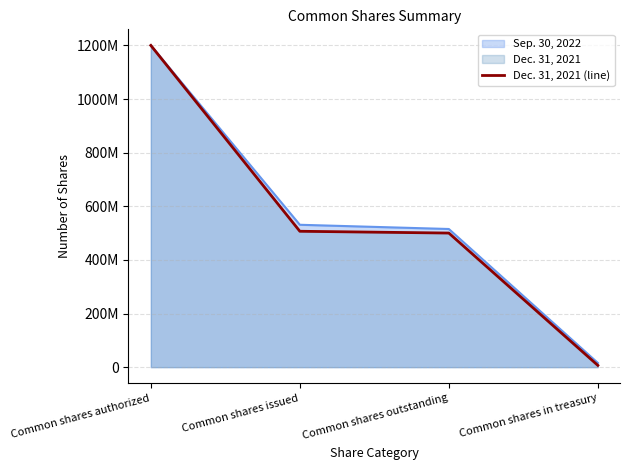

What is the approximate value at Common shares in treasury, to the nearest 10?

6673580